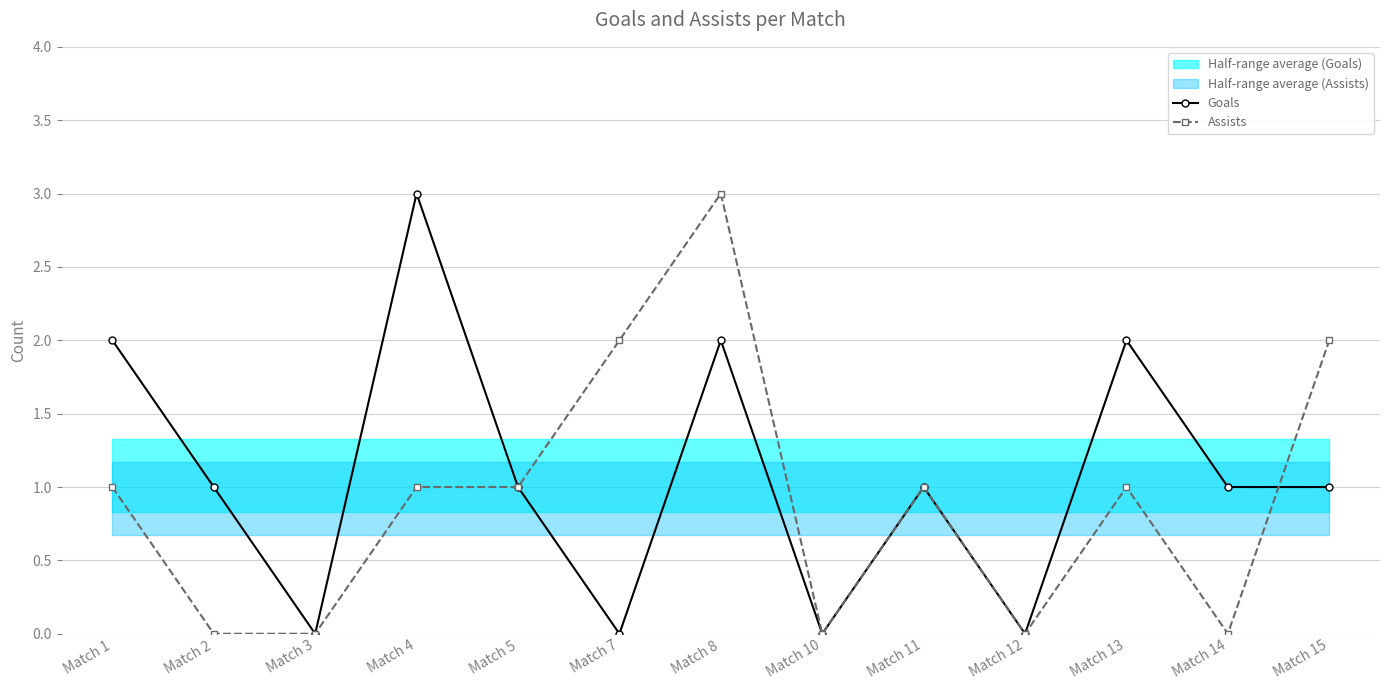

What is the maximum value for Assists?

3